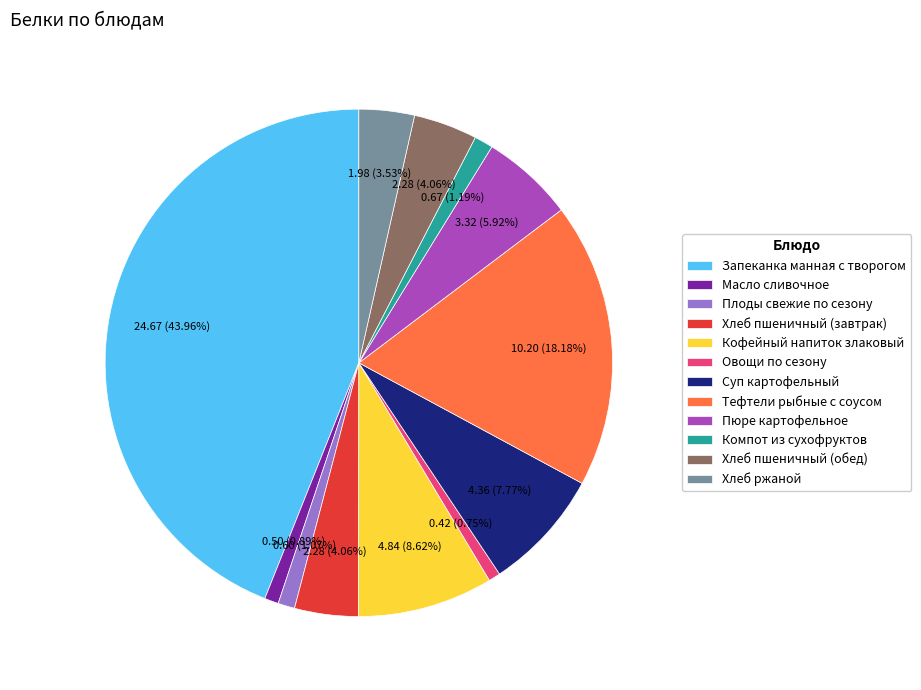

Which has a higher value, Пюре картофельное or Компот из сухофруктов?

Пюре картофельное